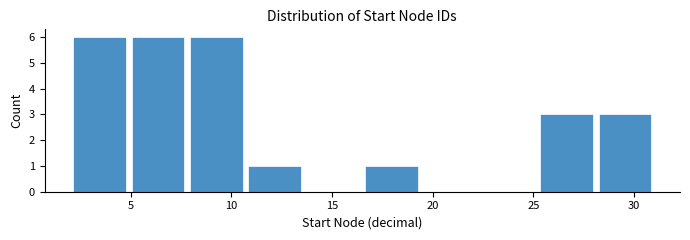

Reading left to right, transcribe this chart: for each bar, give the range it covers on the x-axis and its height. Neither the bar edges nor the heights are printed on the chart, so give them approximately, as read against the axes.

2.0 to 4.9: 6
4.9 to 7.8: 6
7.8 to 10.7: 6
10.7 to 13.6: 1
13.6 to 16.5: 0
16.5 to 19.4: 1
19.4 to 22.3: 0
22.3 to 25.2: 0
25.2 to 28.1: 3
28.1 to 31.0: 3